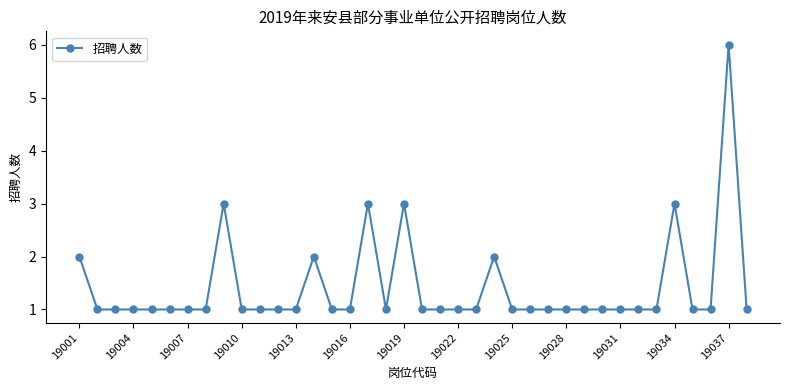

True or false: there are more than 2 points higher than both neighbors.

True